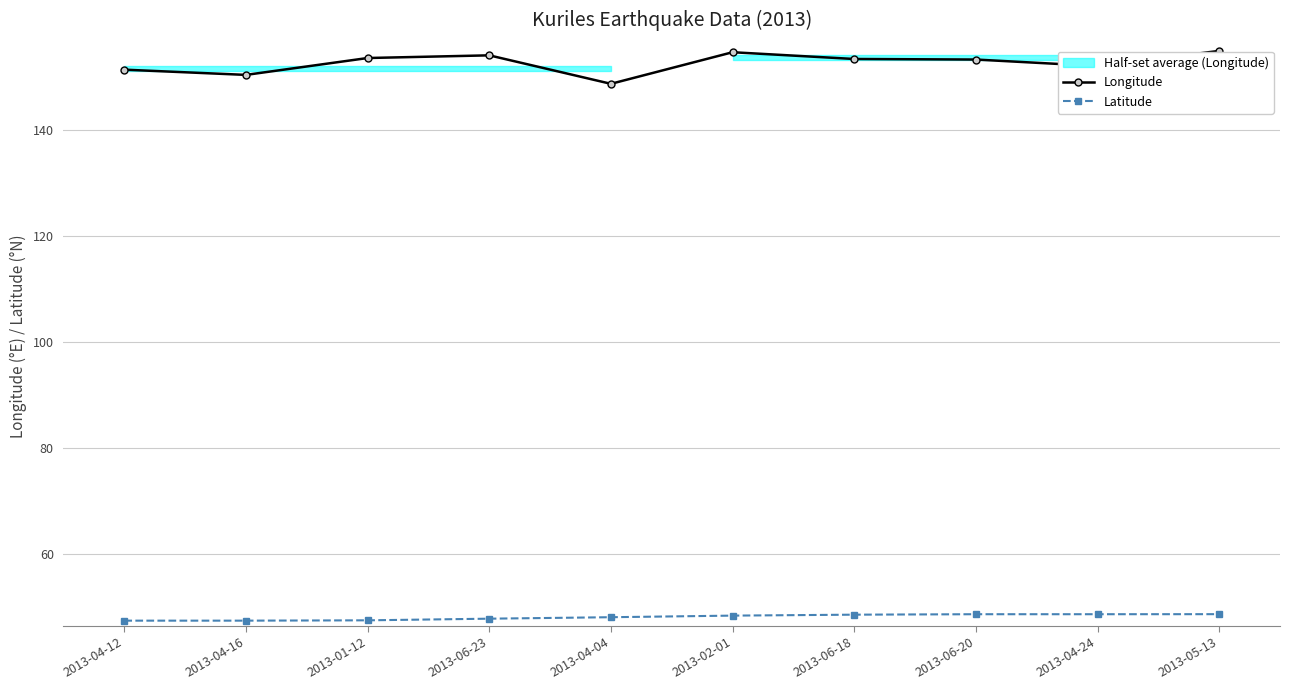

What is the difference between the maximum and minimum values in the Latitude series?

1.2